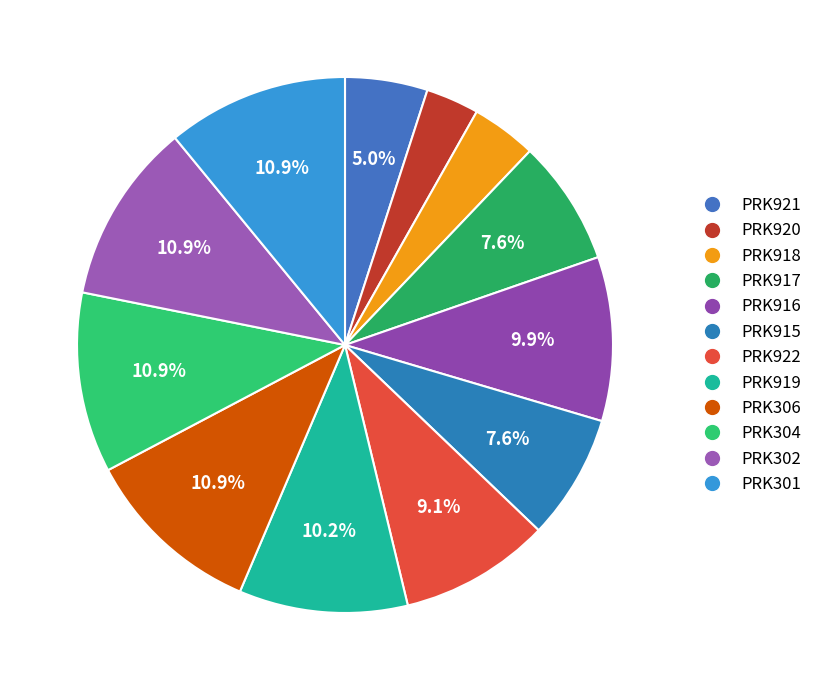

What is the change in value from PRK915 to PRK301?

+120